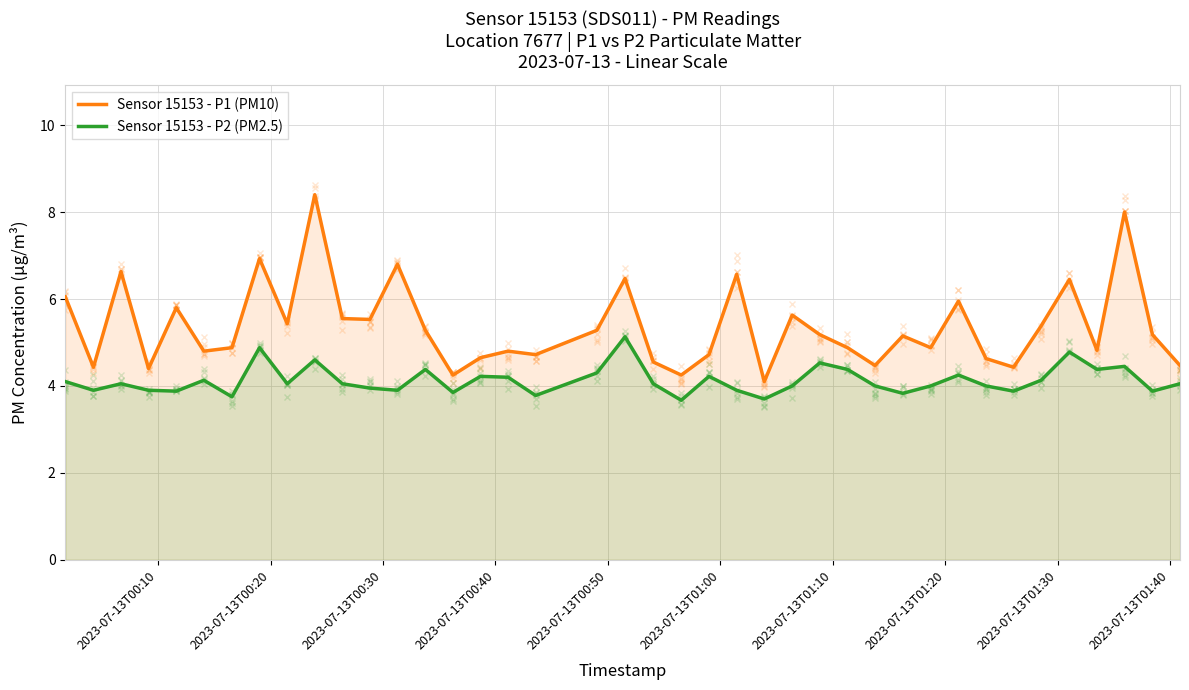

List the series in order of their overall mean, highest first.

Sensor 15153 - P1 (PM10), Sensor 15153 - P2 (PM2.5)